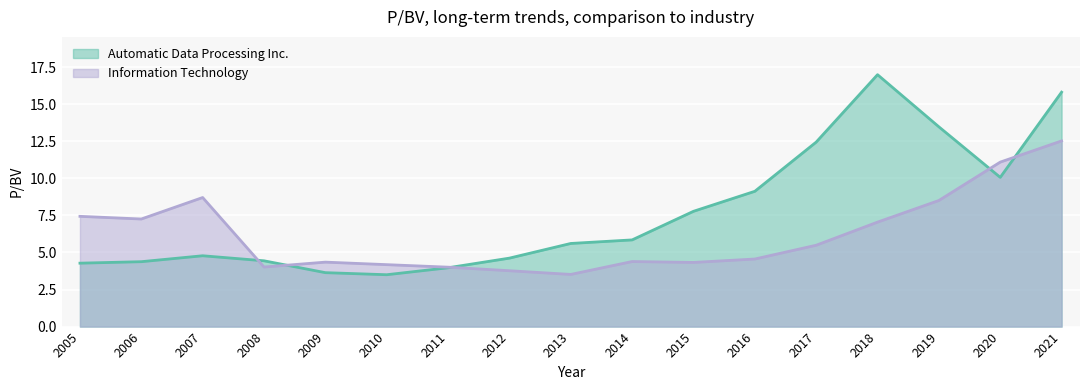

Rank the series by their maximum value, from highest to lowest.

Automatic Data Processing Inc., Information Technology